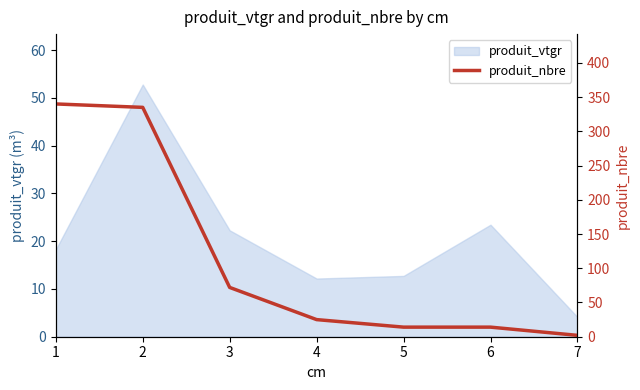

What is the maximum value shown in the chart?

340